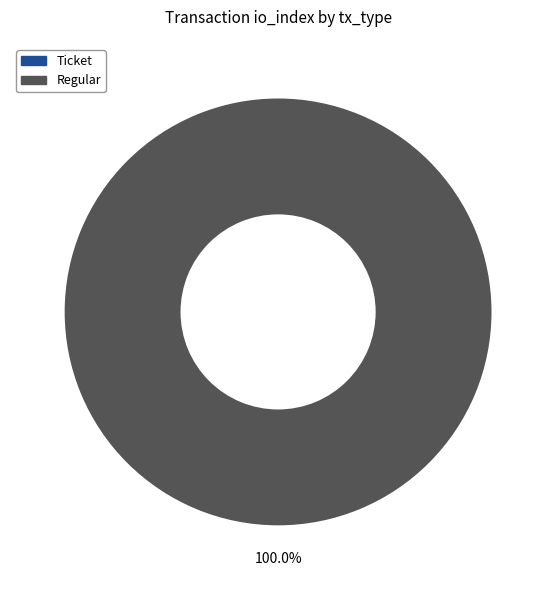

Which category accounts for the majority?

Regular (io_index=50)